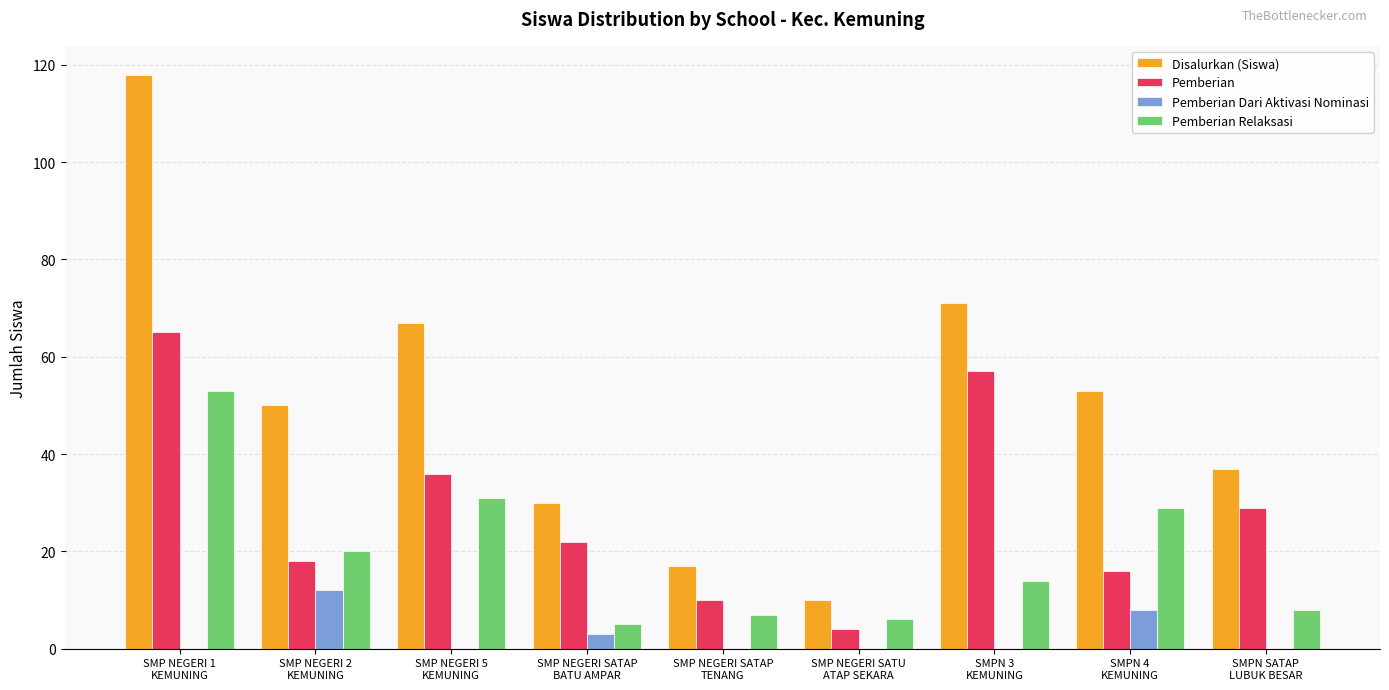

How many groups of bars are there?

9